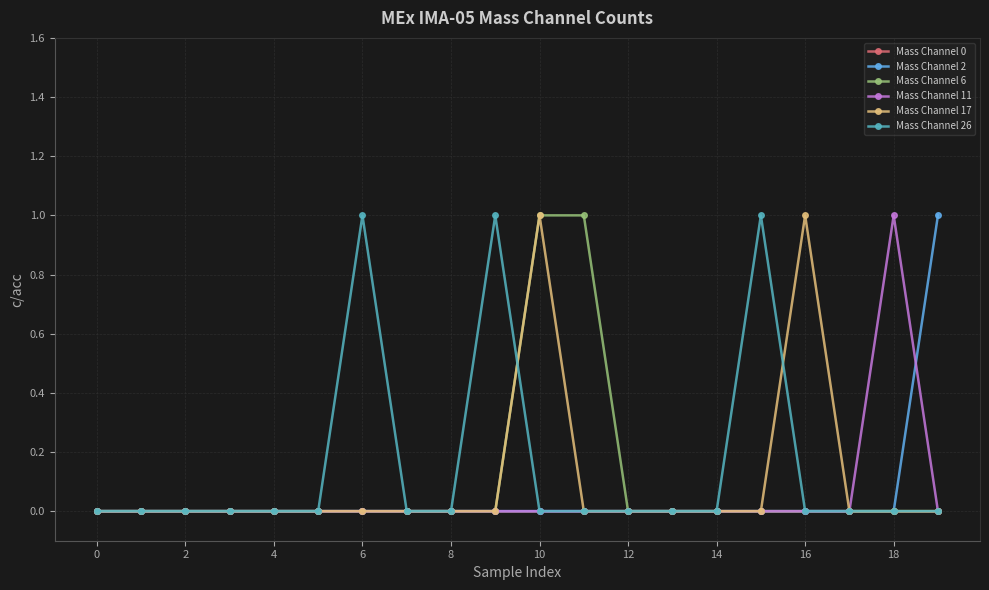

How many lines are shown in the chart?

6